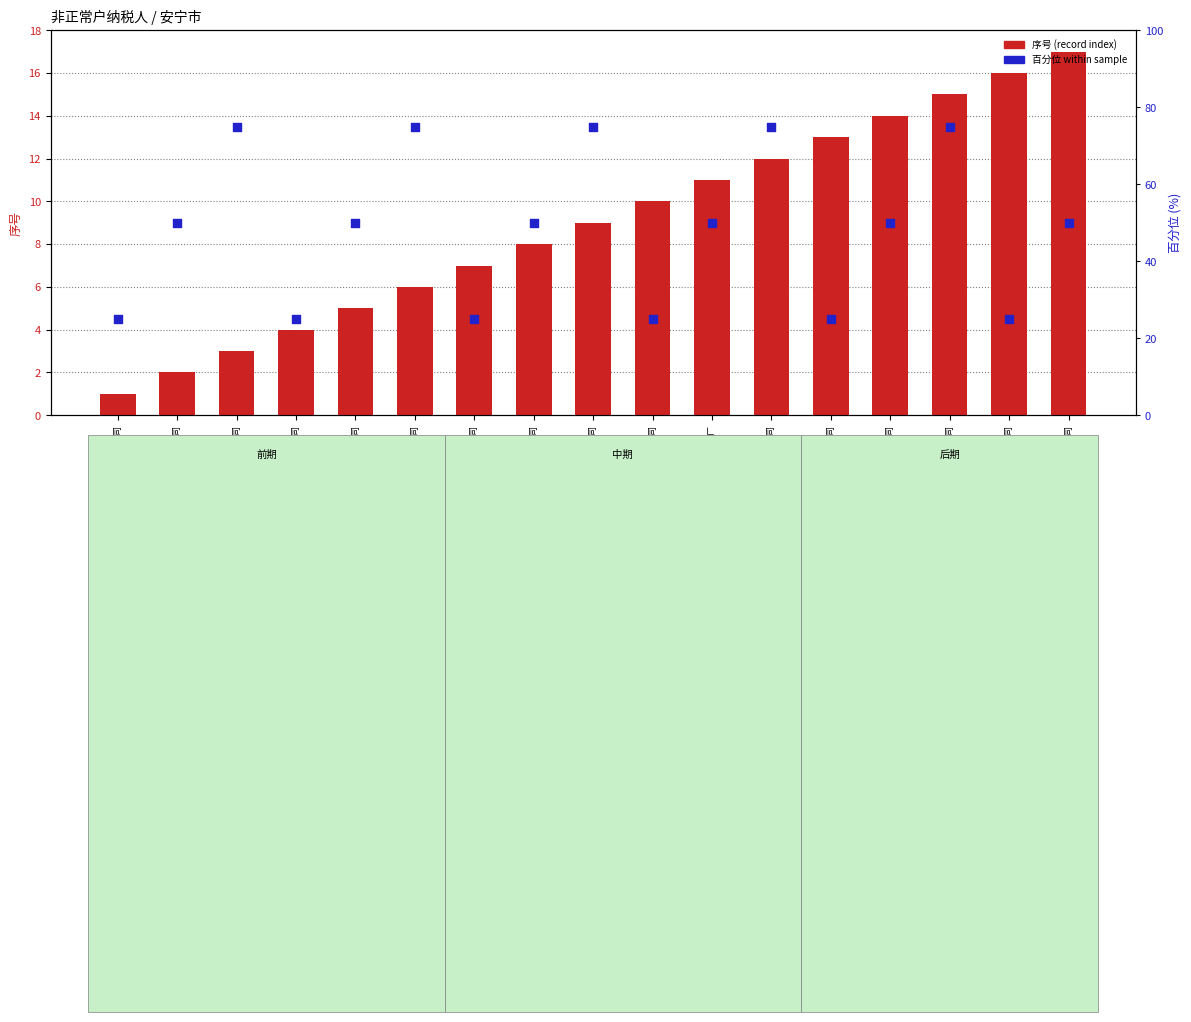

What is the total value across all series at 安宁睿辉家政服务有限公司?

41